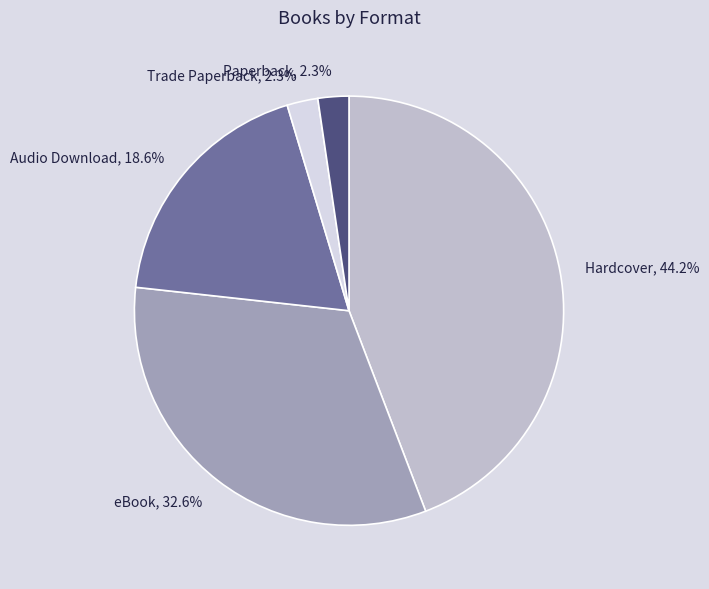

Between Hardcover and Trade Paperback, which is larger?

Hardcover